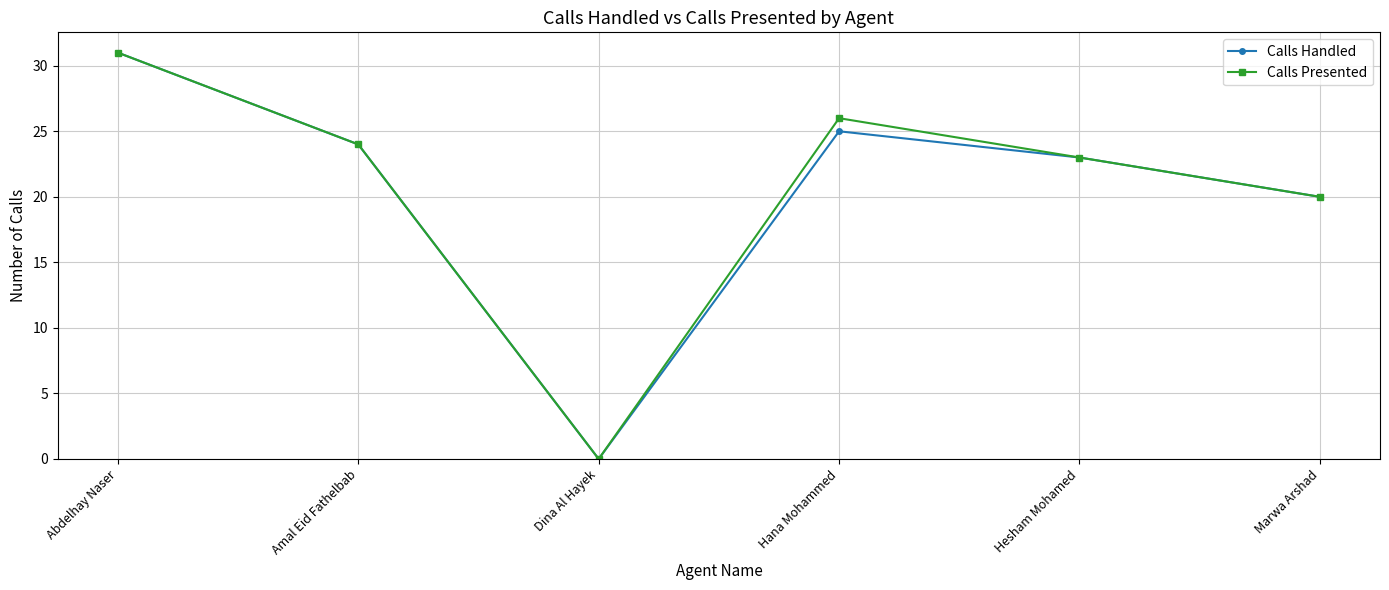

In Calls Handled, how many points are higher than both neighbors (excluding endpoints)?

1